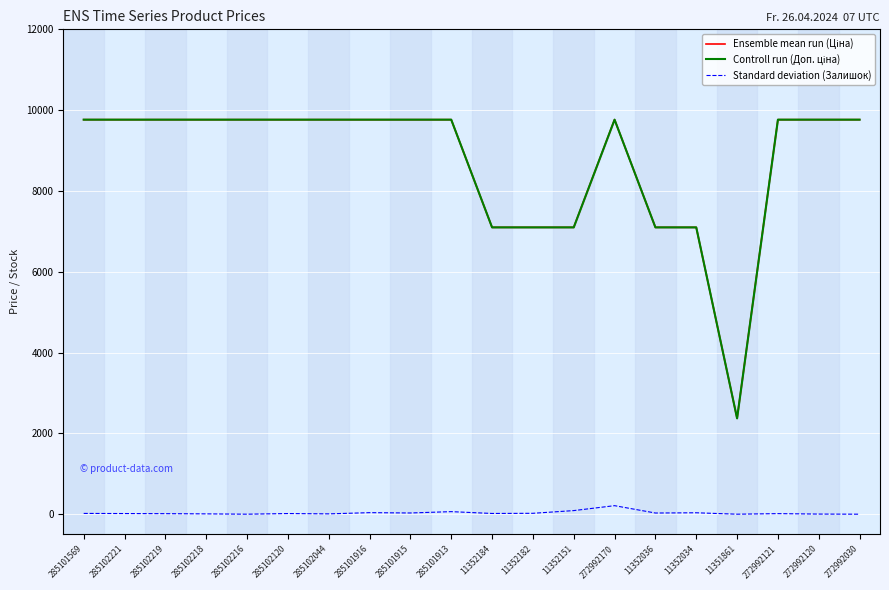

At which label does Ensemble mean run (Ціна) reach its peak?

285101569